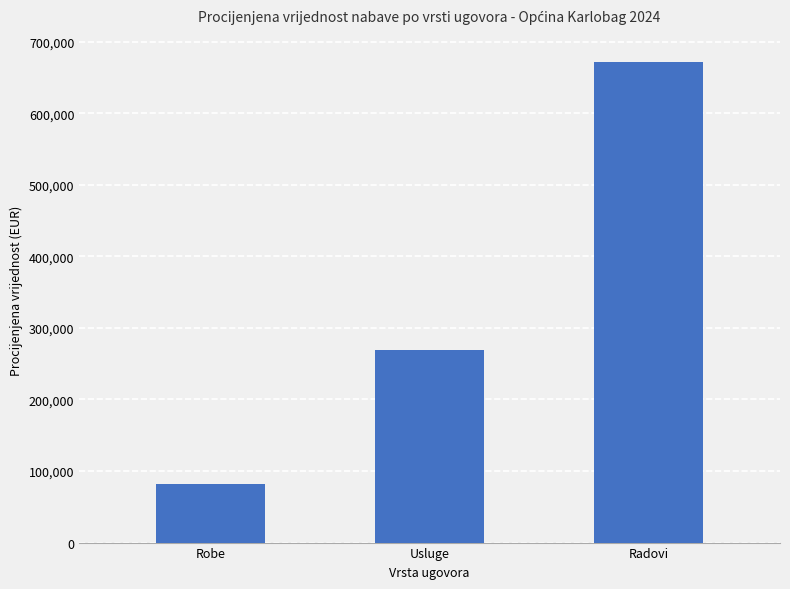

What is the ratio of the value at Usluge to the value at Radovi?

0.4